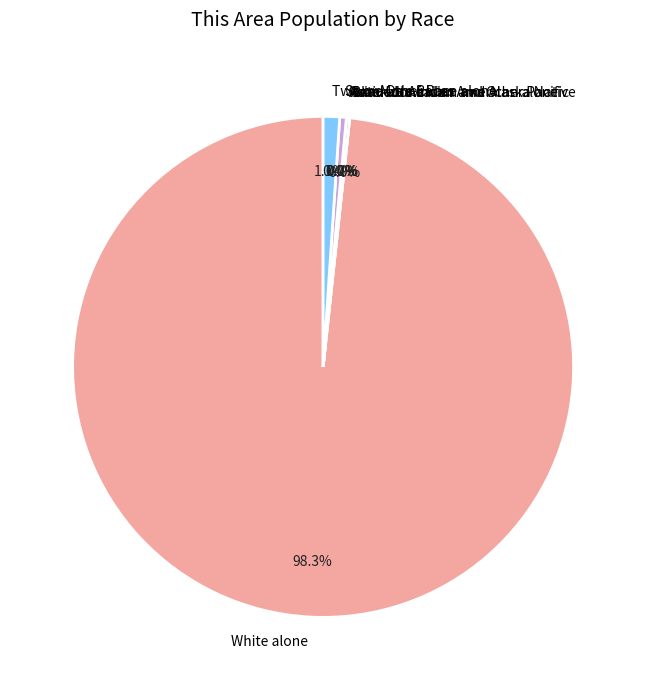

Does Two or More Races represent more than half of the total?

No